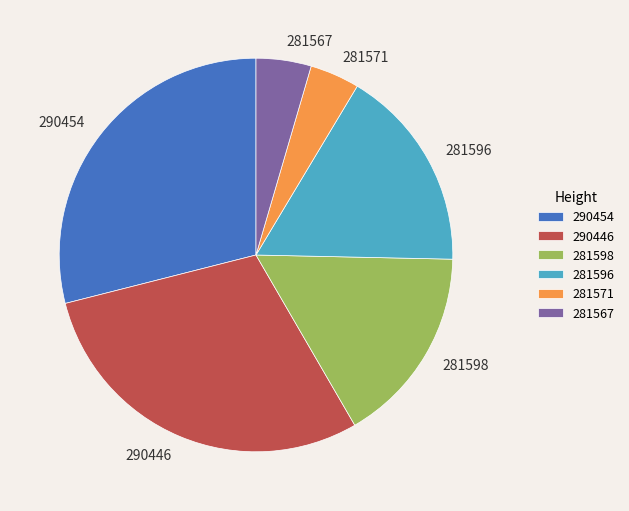

Is it true that 290454 is 29% of the pie?

True